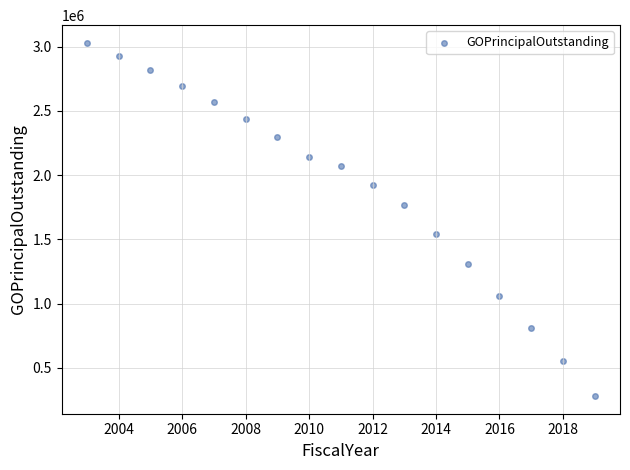

What is the range of Y values (max minus min)?

2750000